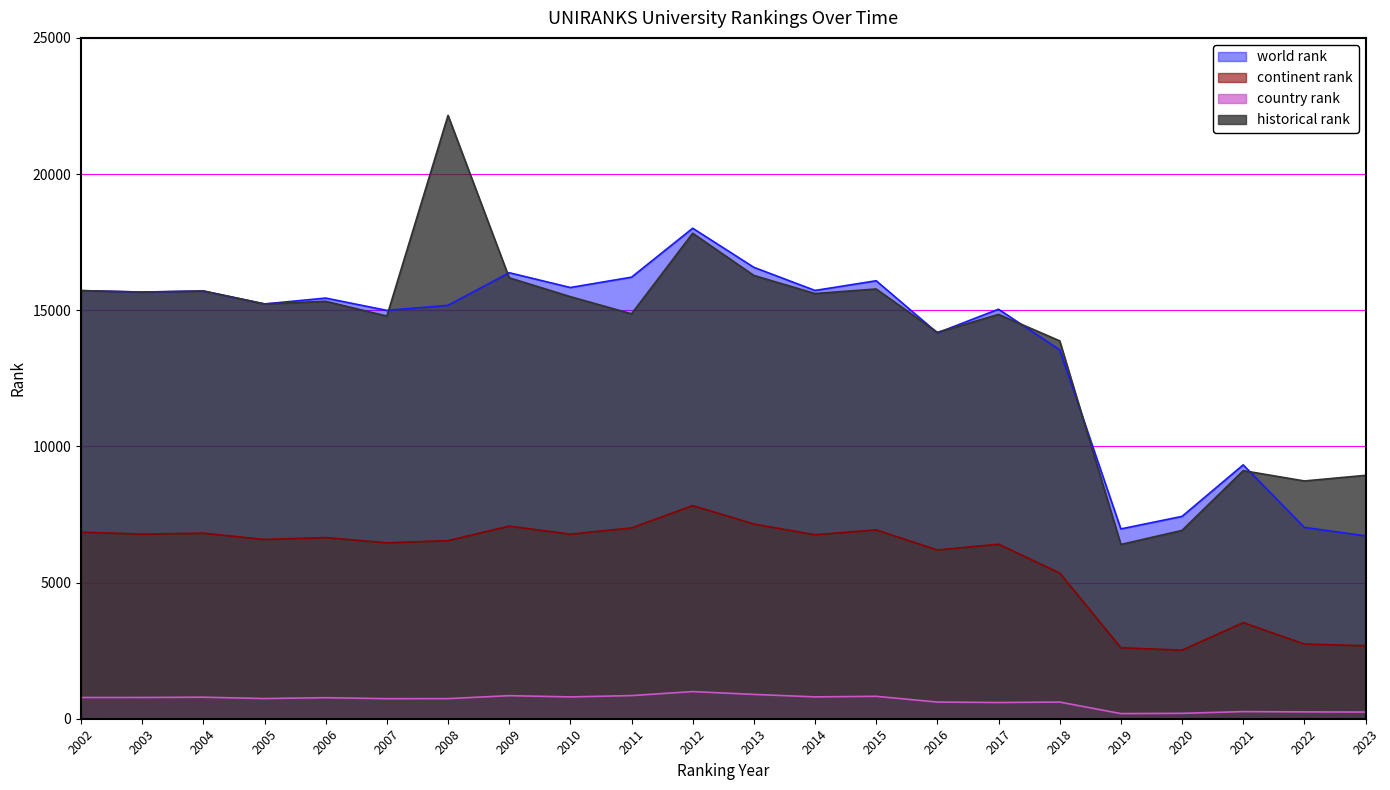

What is the value of the country rank point at the 8th from the left?

847